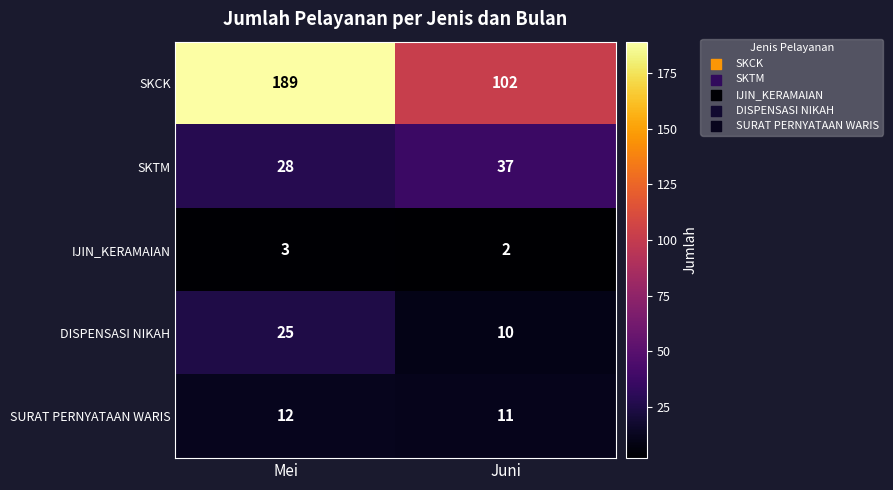

At which category is the sum across all series the highest?

Mei